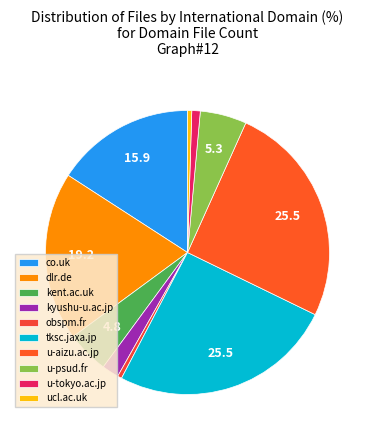

Is there a majority slice in this chart?

No